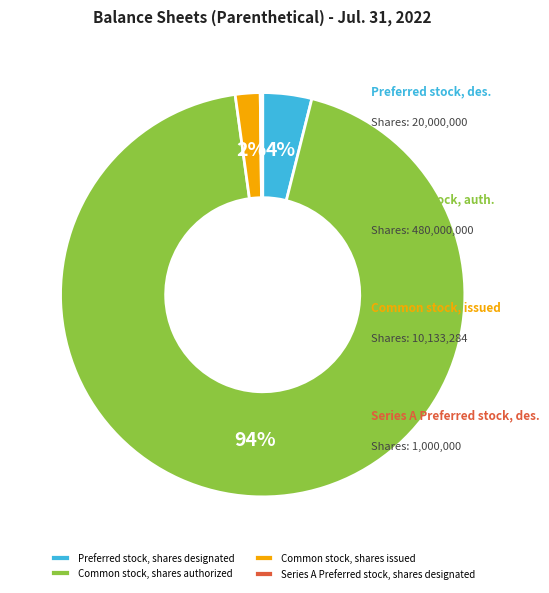

Do Preferred stock, shares designated and Common stock, shares issued together represent more than half of the pie?

No